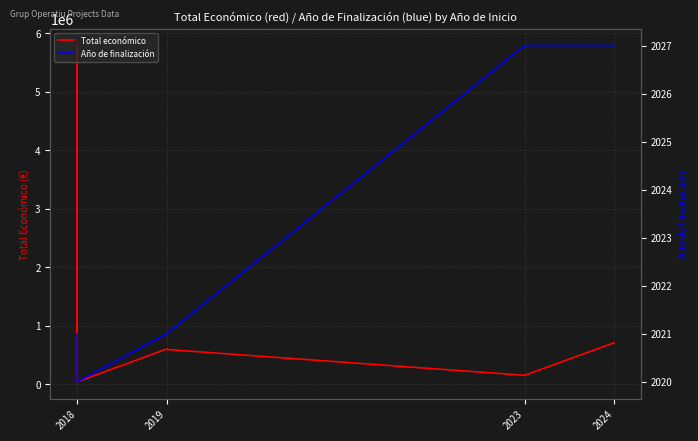

What are all the series names shown in the legend?

Total económico, Año de finalización